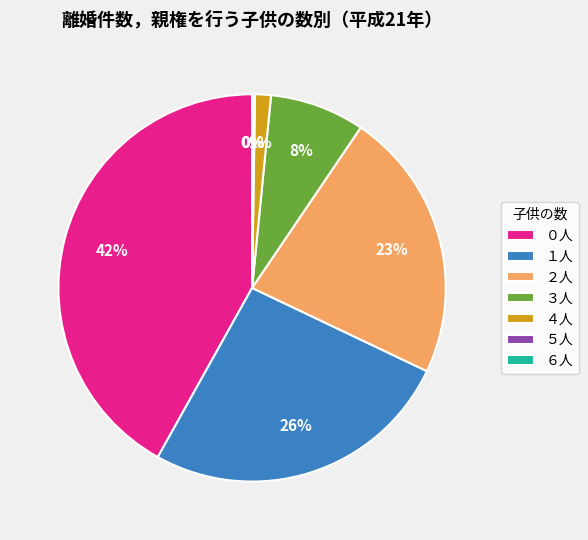

Is there any slice that represents more than half of the pie?

No